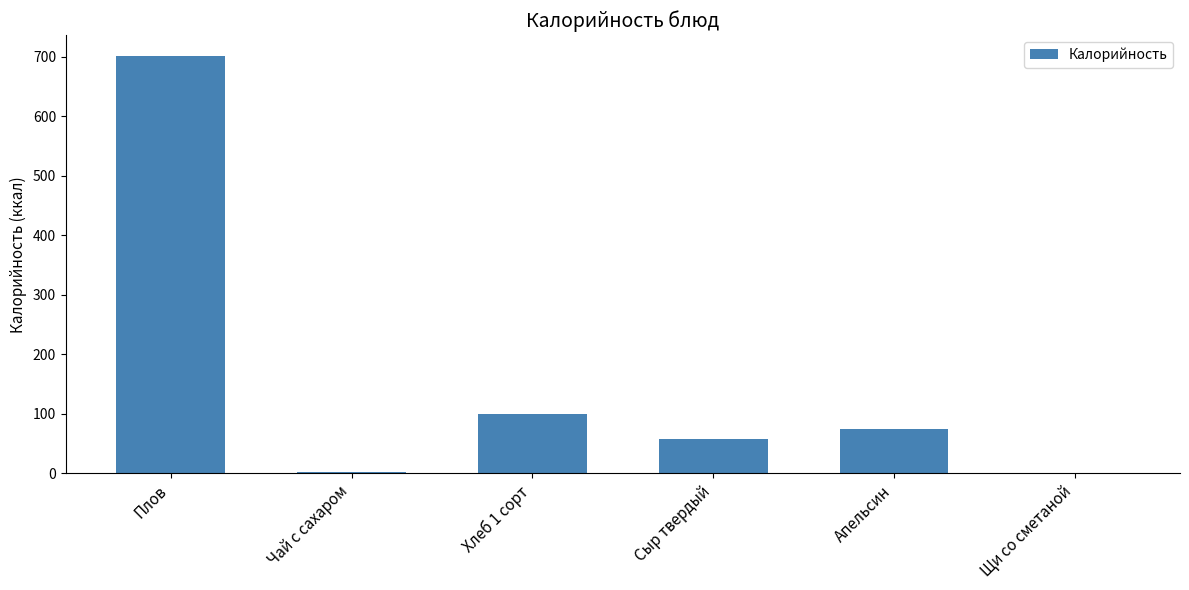

The chart shows a value of 58.0 at Сыр твердый. True or false?

True